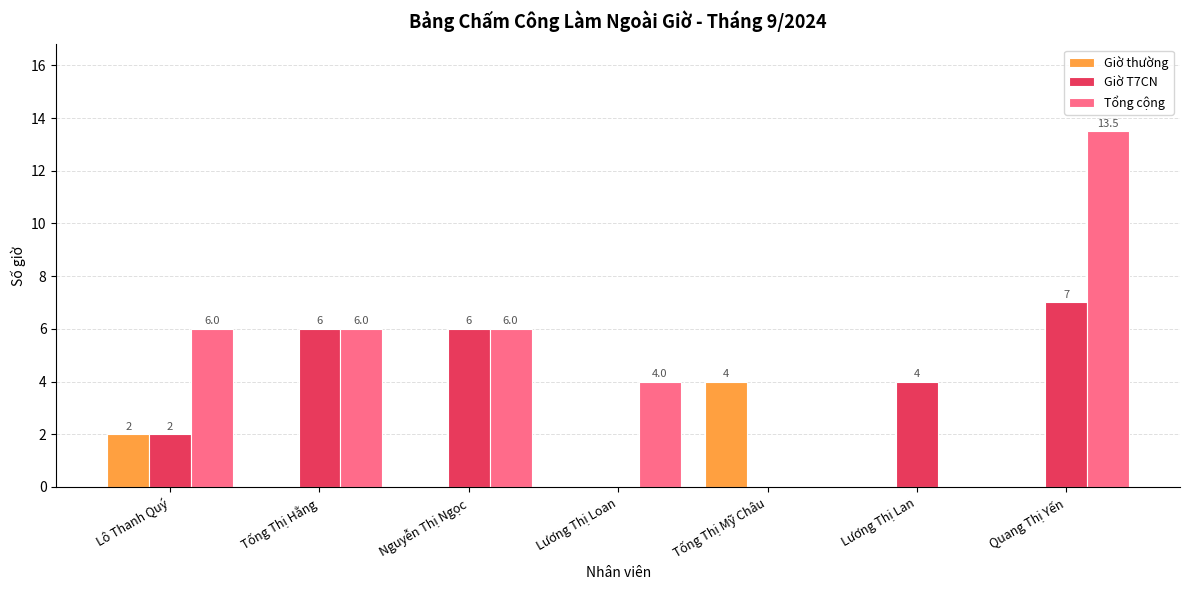

What is the total value across all series at Lương Thị Loan?

4.0